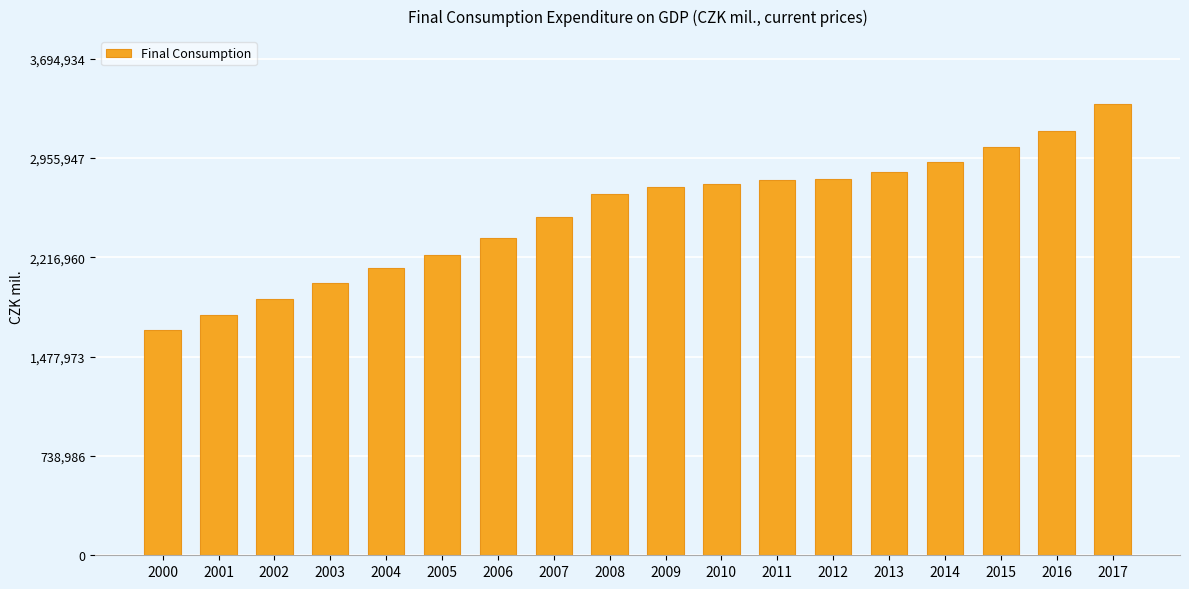

How many values are below 2736516?

9